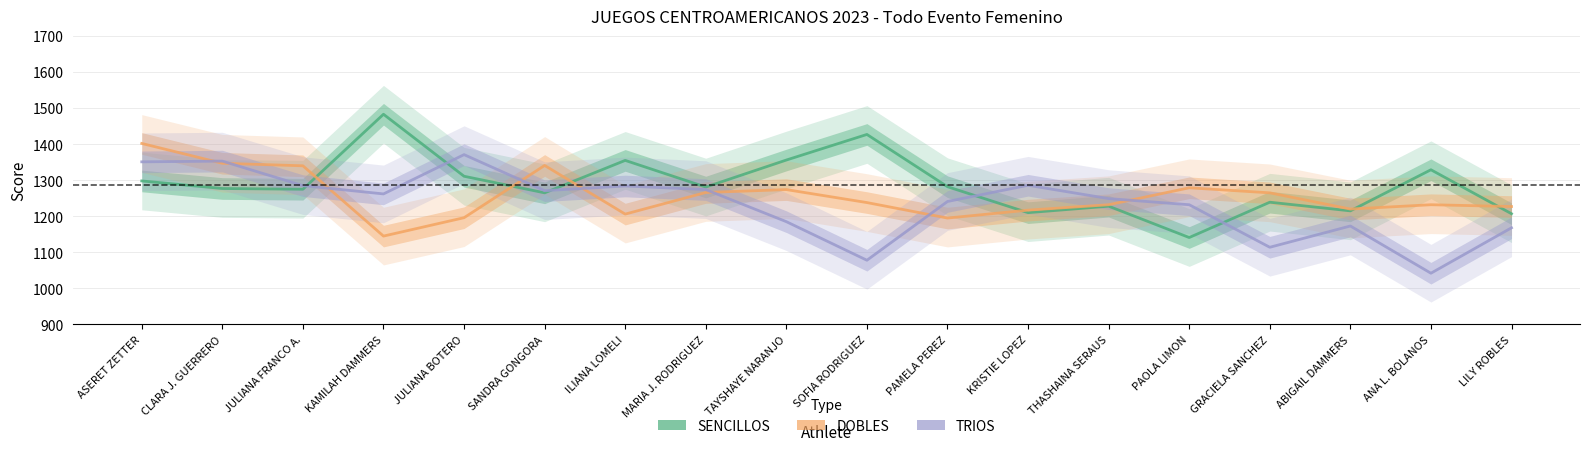

What is the difference between the highest and lowest values at PAMELA PEREZ?

87